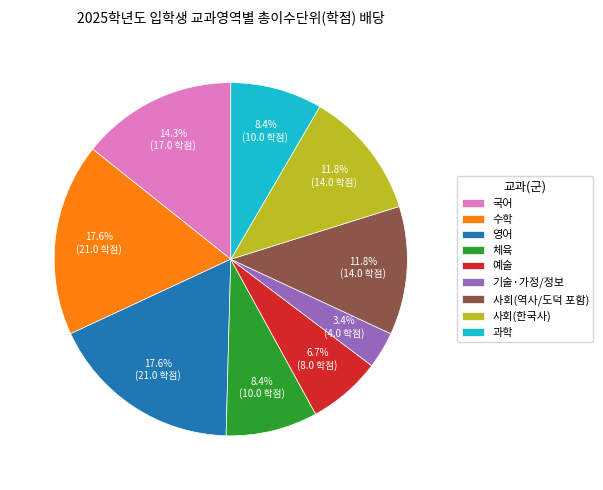

To the nearest percent, what is the average slice percentage?

11%